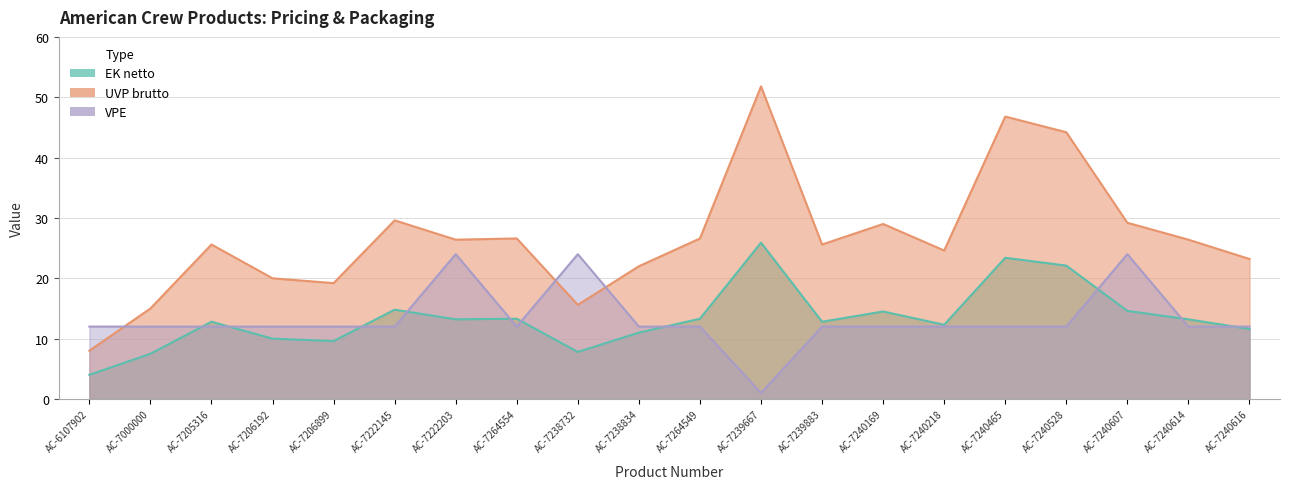

Reading left to right, what are all the values shown in this chart?

EK netto: AC-6107902=4.0	AC-7000000=7.5	AC-7205316=12.8	AC-7206192=10.0	AC-7206899=9.6	AC-7222145=14.8	AC-7222203=13.2	AC-7264554=13.3	AC-7238732=7.8	AC-7238834=11.0	AC-7264549=13.3	AC-7239667=25.9	AC-7239883=12.8	AC-7240169=14.5	AC-7240218=12.3	AC-7240465=23.4	AC-7240528=22.1	AC-7240607=14.6	AC-7240614=13.2	AC-7240616=11.6
UVP brutto: AC-6107902=8.0	AC-7000000=15.0	AC-7205316=25.6	AC-7206192=20.0	AC-7206899=19.2	AC-7222145=29.6	AC-7222203=26.4	AC-7264554=26.6	AC-7238732=15.6	AC-7238834=22.0	AC-7264549=26.6	AC-7239667=51.8	AC-7239883=25.6	AC-7240169=29.0	AC-7240218=24.6	AC-7240465=46.8	AC-7240528=44.2	AC-7240607=29.2	AC-7240614=26.4	AC-7240616=23.2
VPE: AC-6107902=12.0	AC-7000000=12.0	AC-7205316=12.0	AC-7206192=12.0	AC-7206899=12.0	AC-7222145=12.0	AC-7222203=24.0	AC-7264554=12.0	AC-7238732=24.0	AC-7238834=12.0	AC-7264549=12.0	AC-7239667=1.0	AC-7239883=12.0	AC-7240169=12.0	AC-7240218=12.0	AC-7240465=12.0	AC-7240528=12.0	AC-7240607=24.0	AC-7240614=12.0	AC-7240616=12.0